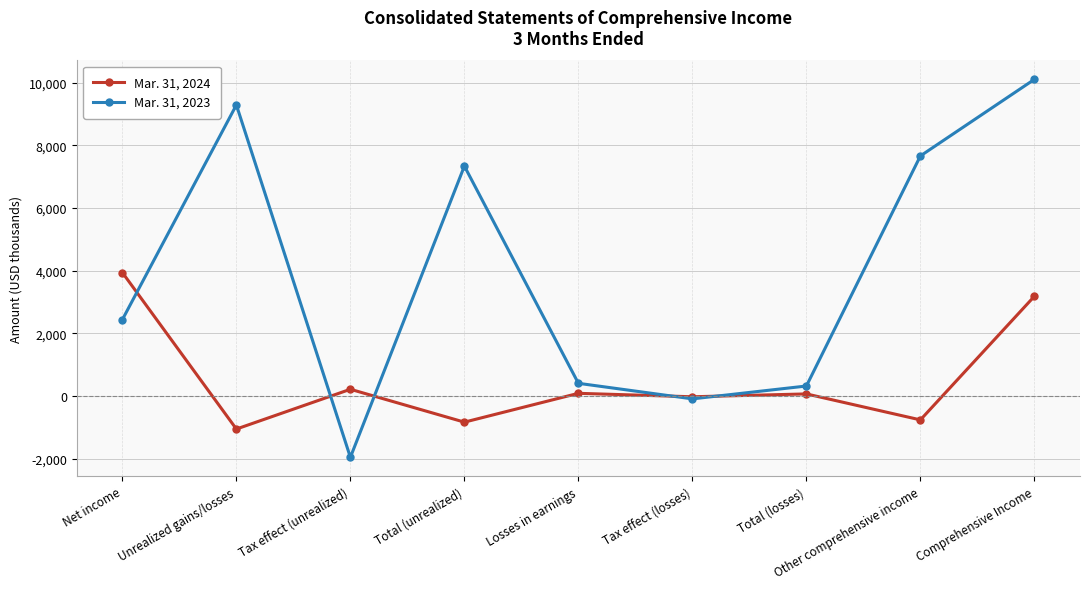

List the series in order of their overall mean, lowest first.

Mar. 31, 2024, Mar. 31, 2023